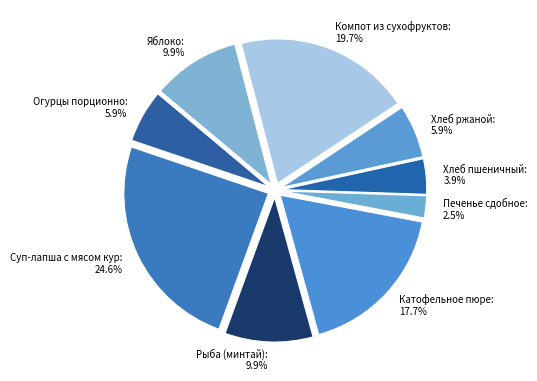

Count the number of slices in the pie.

9